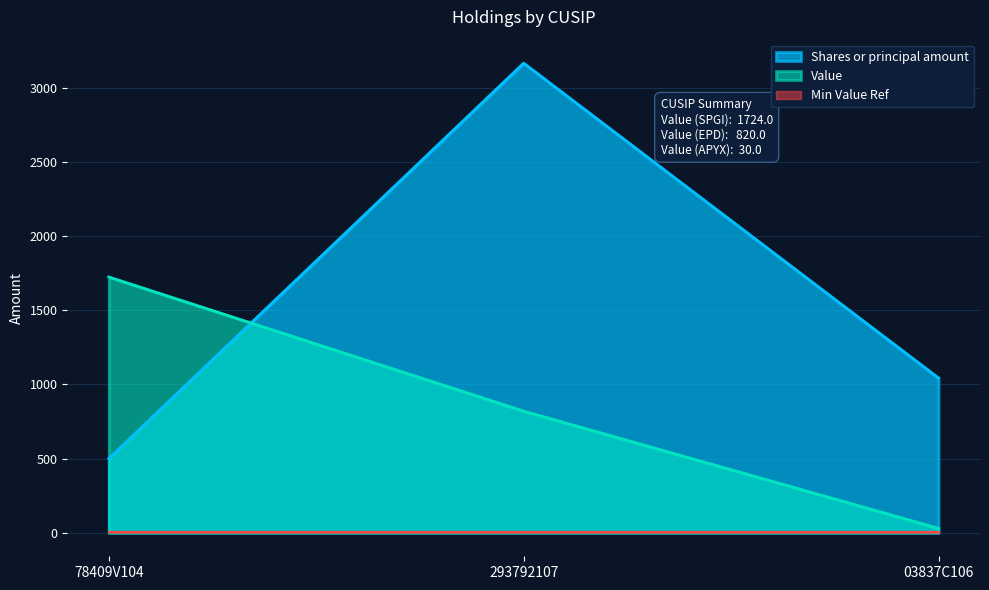

At which category does the chart reach its peak across all series?

293792107